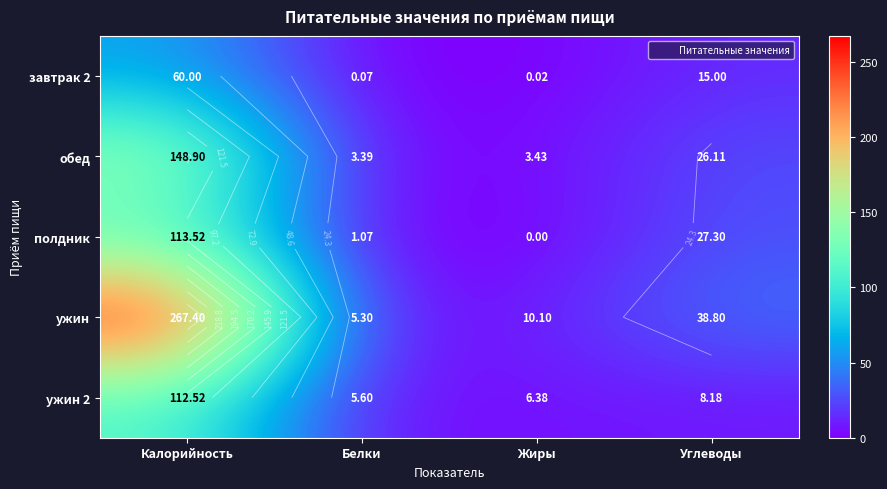

What is the difference between the maximum and second lowest values in the полдник series?

112.5